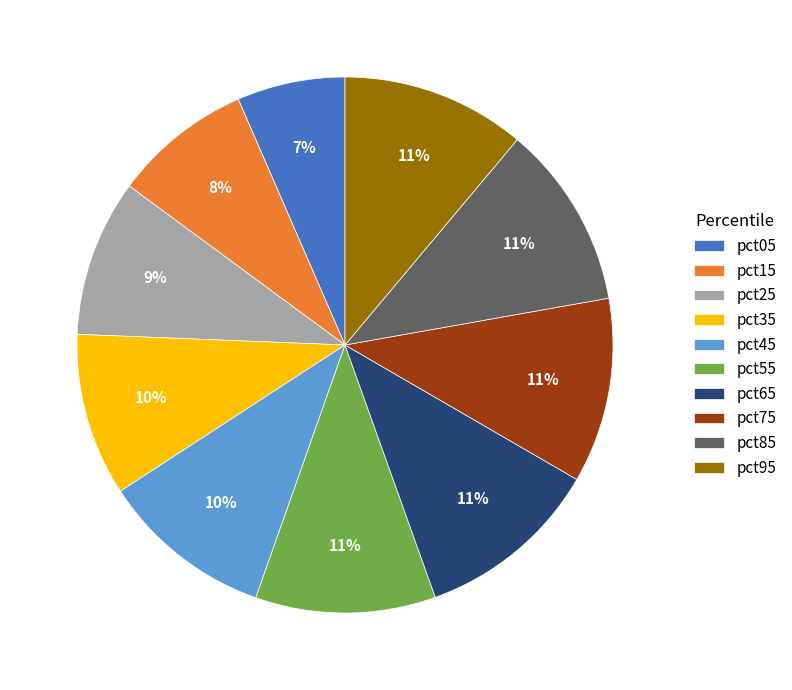

Which category has the smallest portion of the pie?

pct05